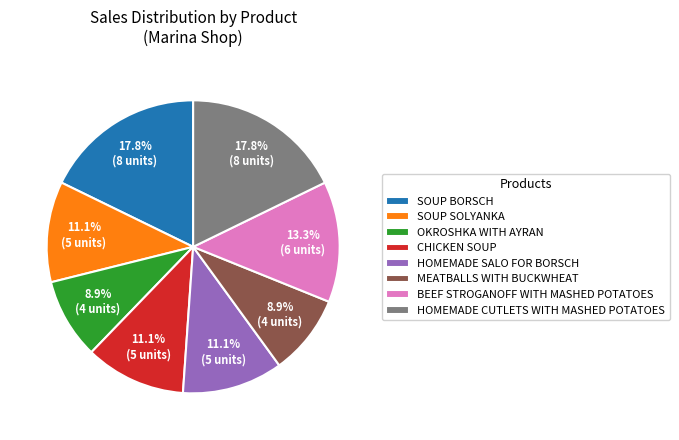

Count the number of slices in the pie.

8